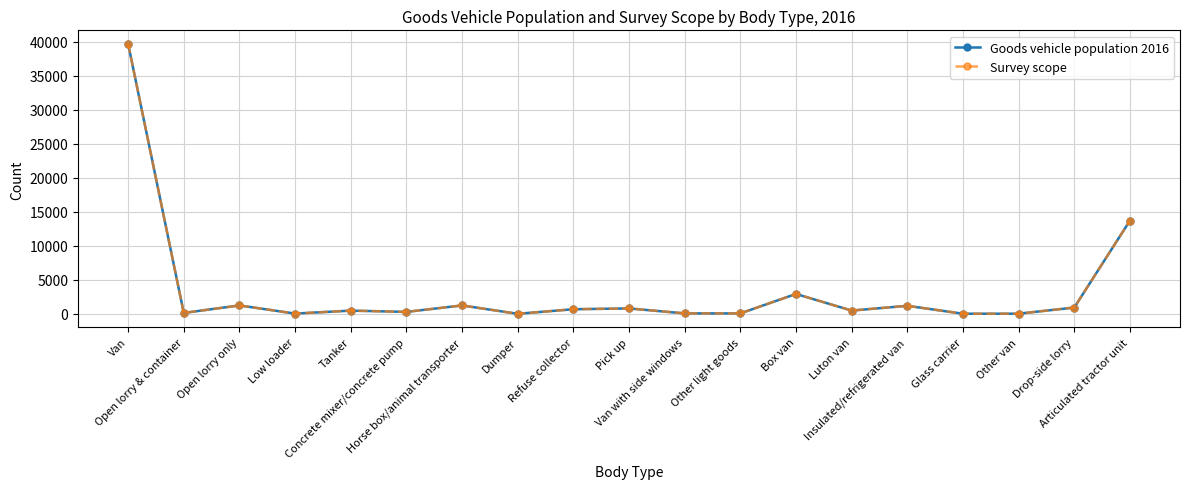

Is this an area chart (filled region under the line)?

No